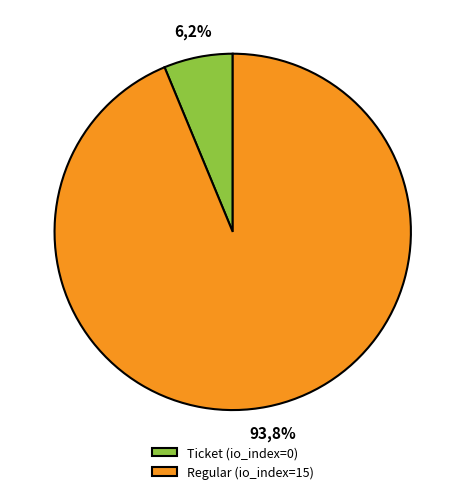

How many segments does this pie chart have?

2